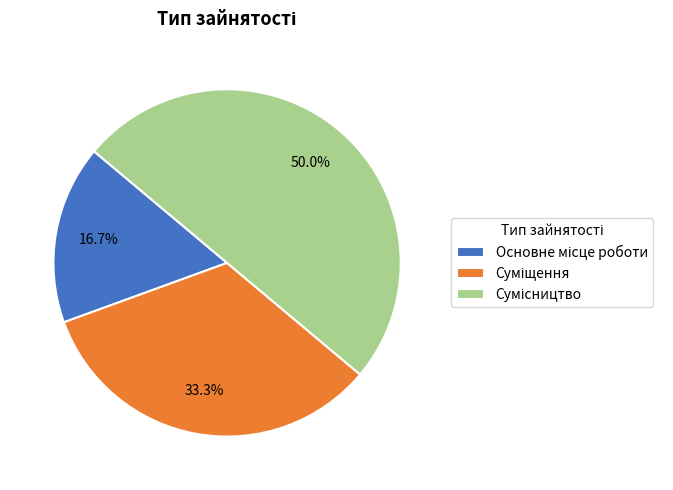

Is it true that Сумісництво is 50% of the pie?

True